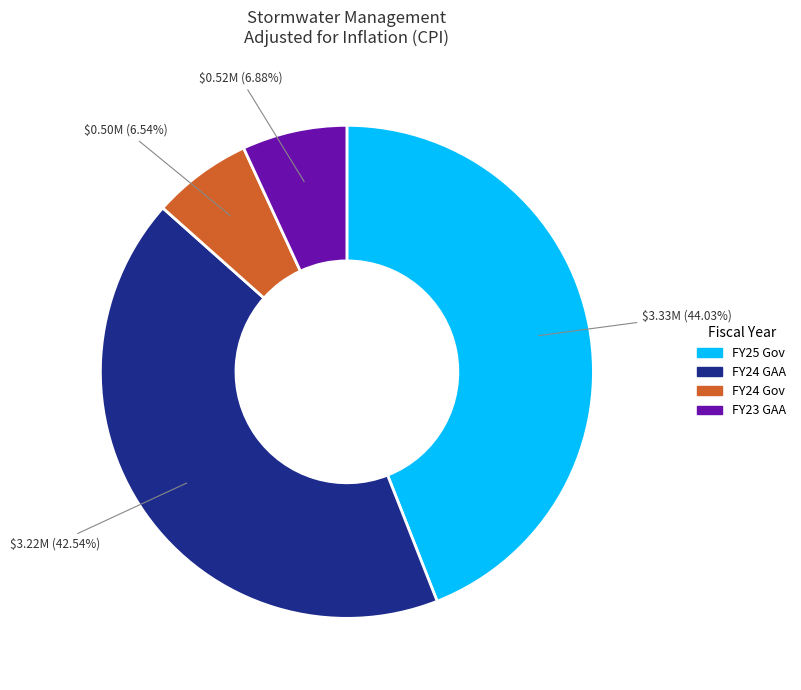

To the nearest percent, what is the difference between the largest and smallest slice percentages?

37%